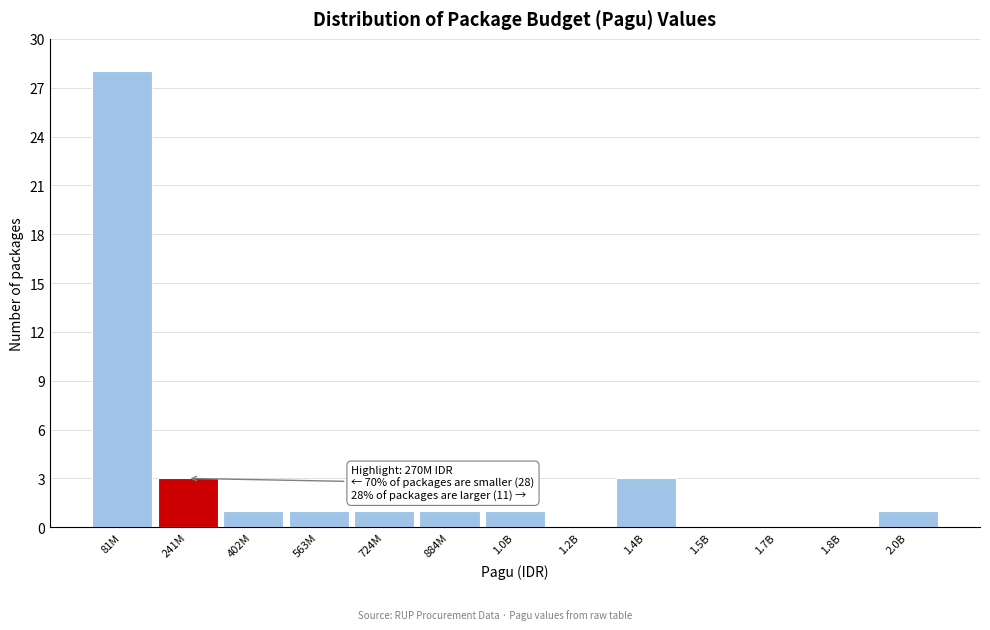

Reading left to right, extract all data points from this chart.

81M=28	241M=3	402M=1	563M=1	724M=1	884M=1	1.0B=1	1.2B=0	1.4B=3	1.5B=0	1.7B=0	1.8B=0	2.0B=1